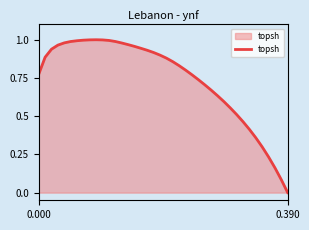

Is this an area chart (filled region under the line)?

Yes